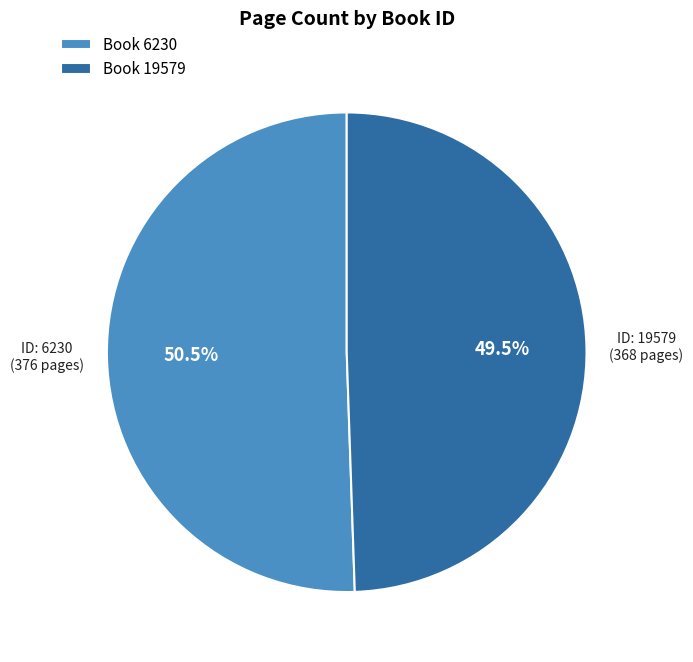

Approximately how many times larger is the value at Book 19579 compared to Book 6230?

1.0